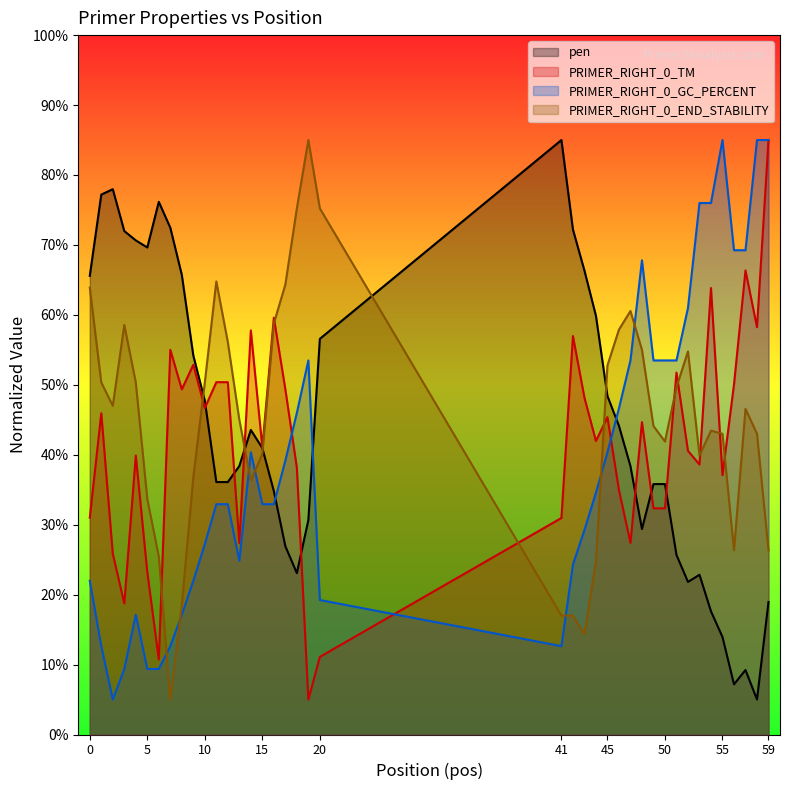

In PRIMER_RIGHT_0_END_STABILITY, how many points are lower than both neighbors (excluding endpoints)?

7